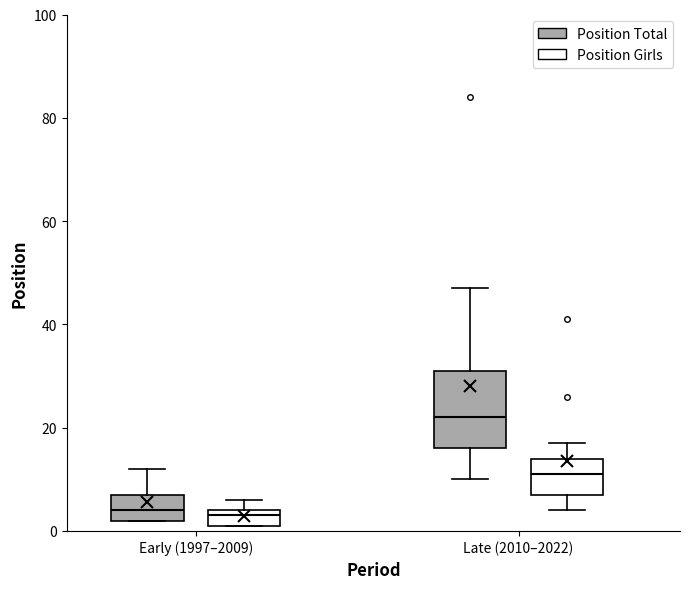

Which box is the tallest, from its lower edge to its upper edge?

Late (2010–2022) (Position Total)